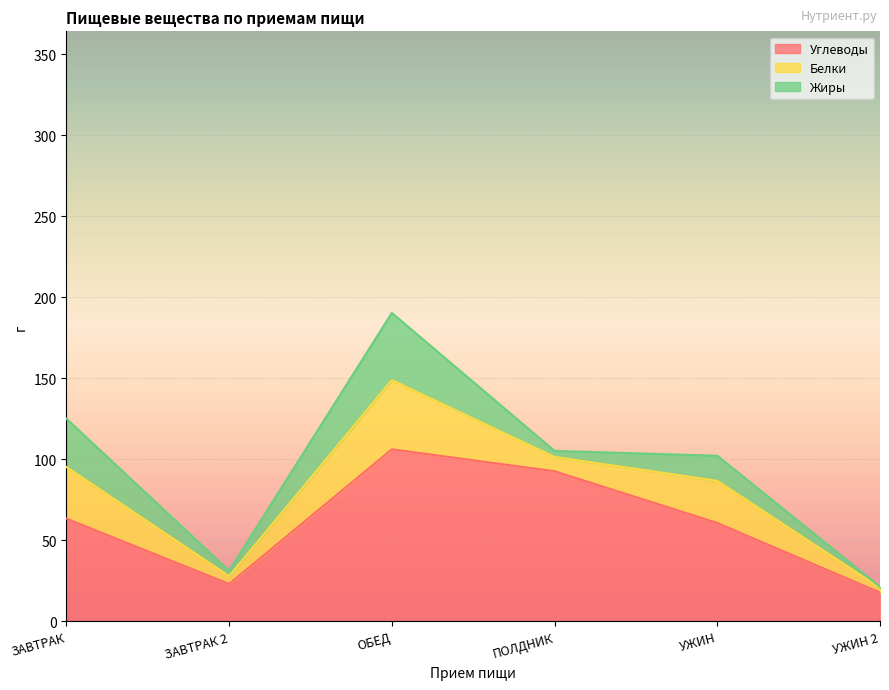

True or false: Белки has a value of 8.8 at ПОЛДНИК.

True